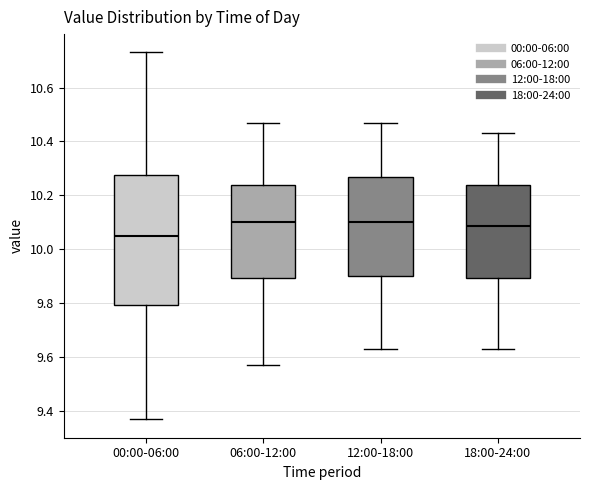

Reading left to right, read every box against the y-axis: the position of its median line, the range the box covers, and the ends of its whiskers. The values are not printed on the chart, so give them approximately, as read against the axis.

00:00-06:00: median 10.06, box 9.80 to 10.28, whiskers 9.38 to 10.74
06:00-12:00: median 10.10, box 9.90 to 10.24, whiskers 9.58 to 10.48
12:00-18:00: median 10.10, box 9.90 to 10.28, whiskers 9.64 to 10.48
18:00-24:00: median 10.08, box 9.90 to 10.24, whiskers 9.64 to 10.44